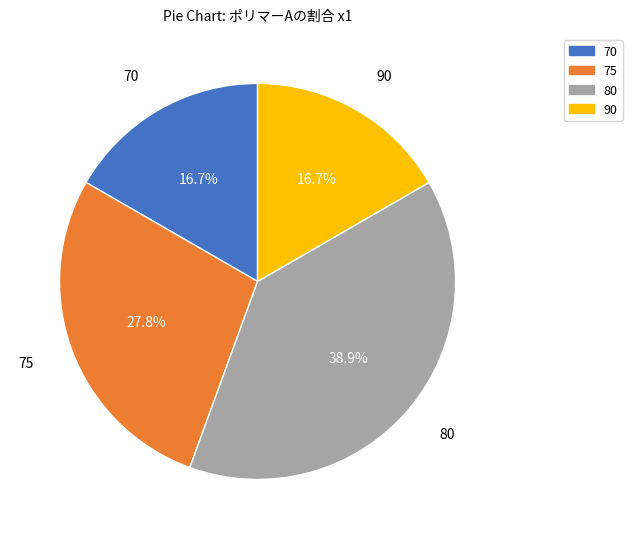

Is there any slice that represents more than half of the pie?

No